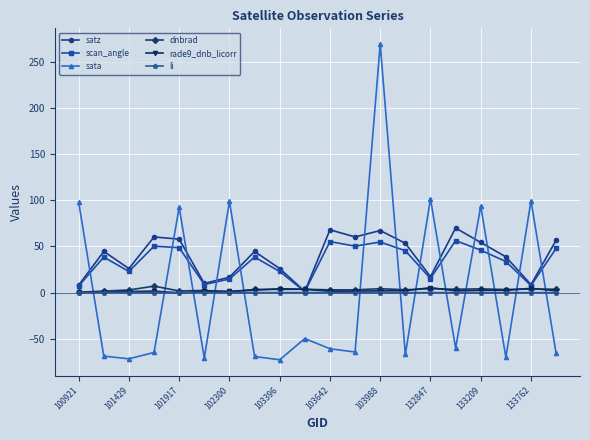

Which series has the widest spread of values?

sata